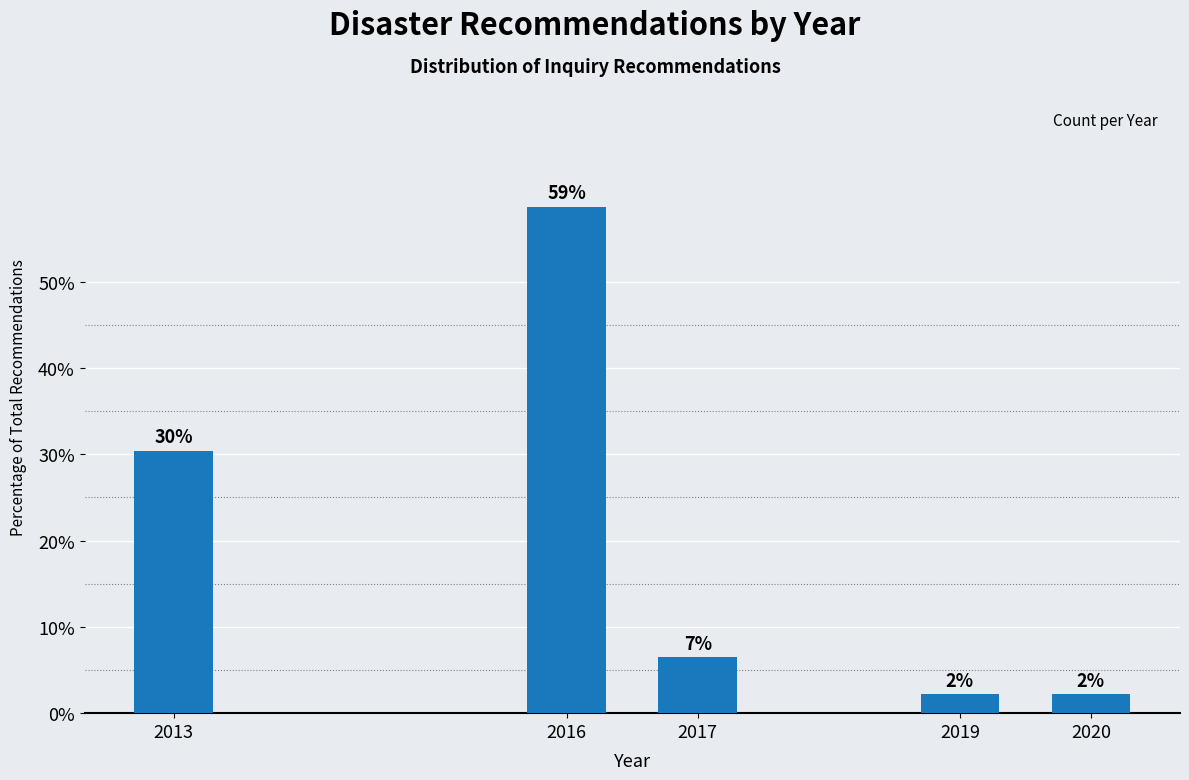

Are the bars horizontal?

No